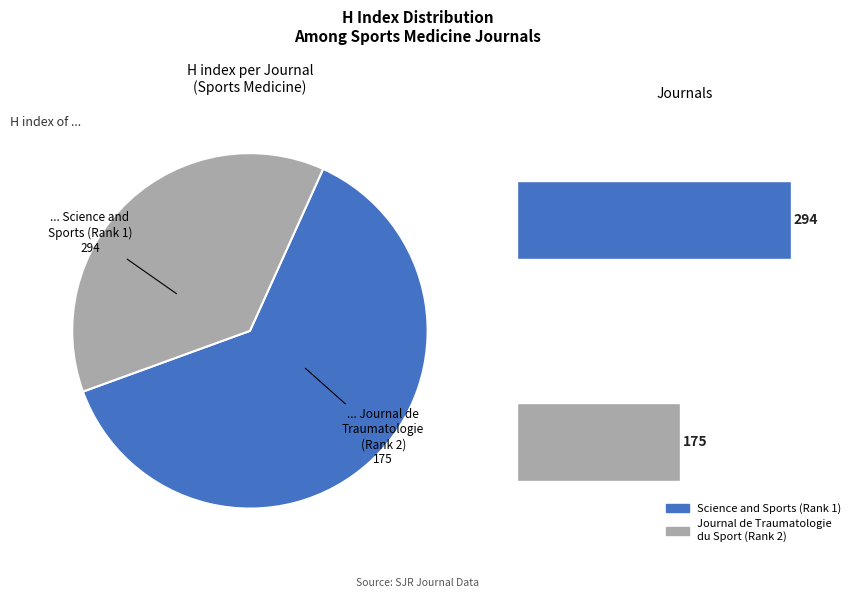

To the nearest percent, what portion does Journal de Traumatologie du Sport (Rank 2) represent?

37%